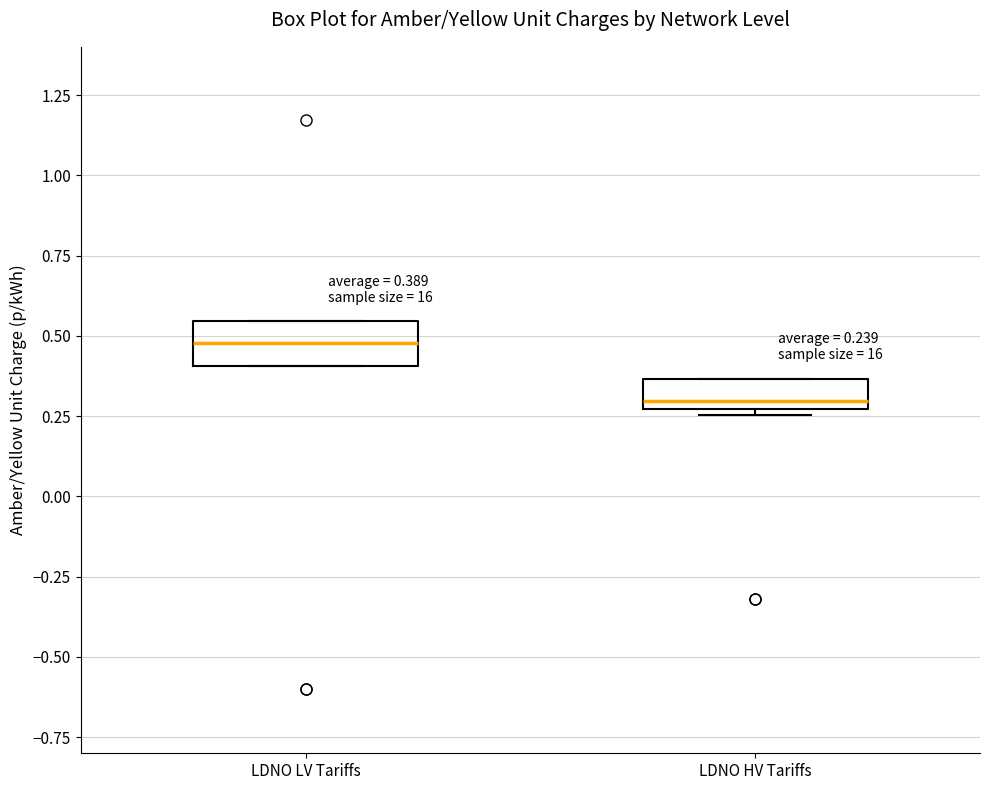

Which box's median line is the lowest?

LDNO HV Tariffs